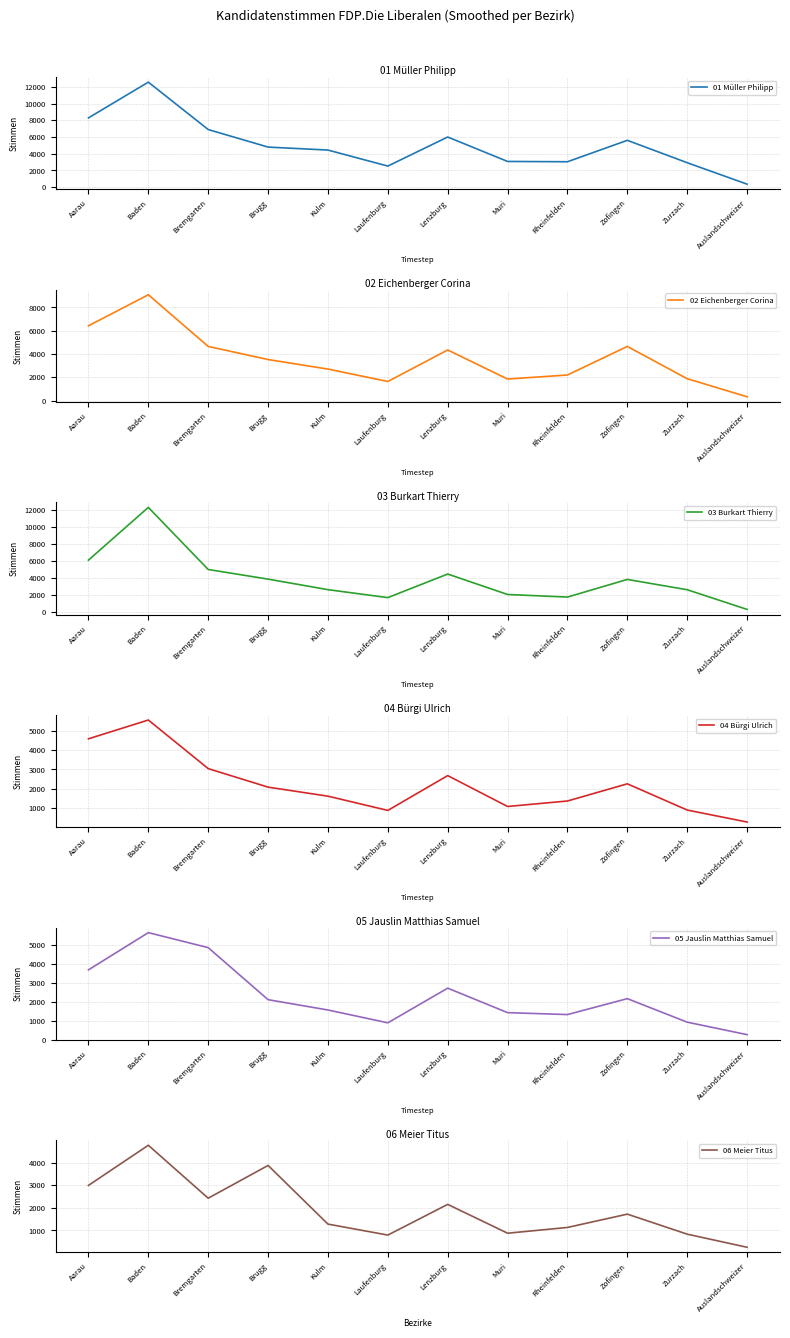

What is the difference between the maximum and minimum values in the 01 Müller Philipp series?

12195